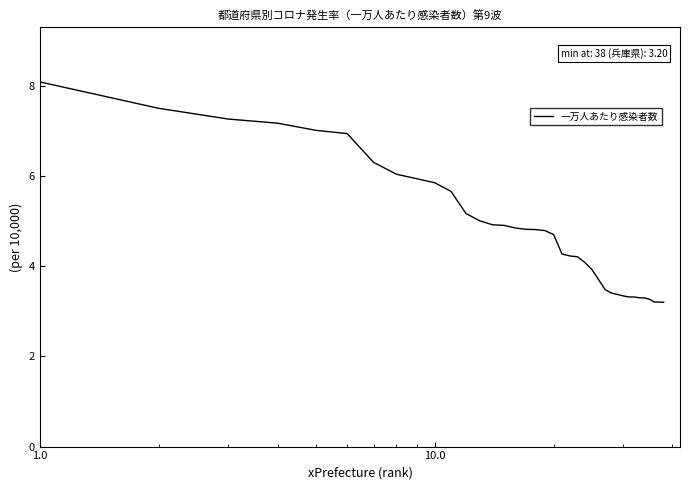

What is the greatest value displayed?

8.1